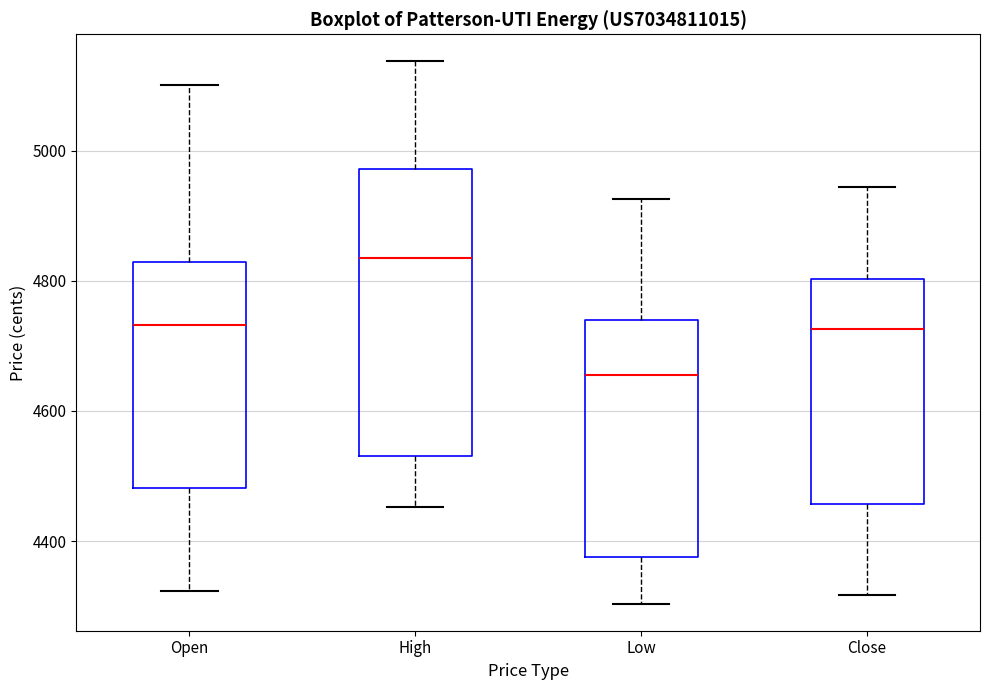

Comparing the boxes themselves (not the whiskers), which one is the tallest?

High